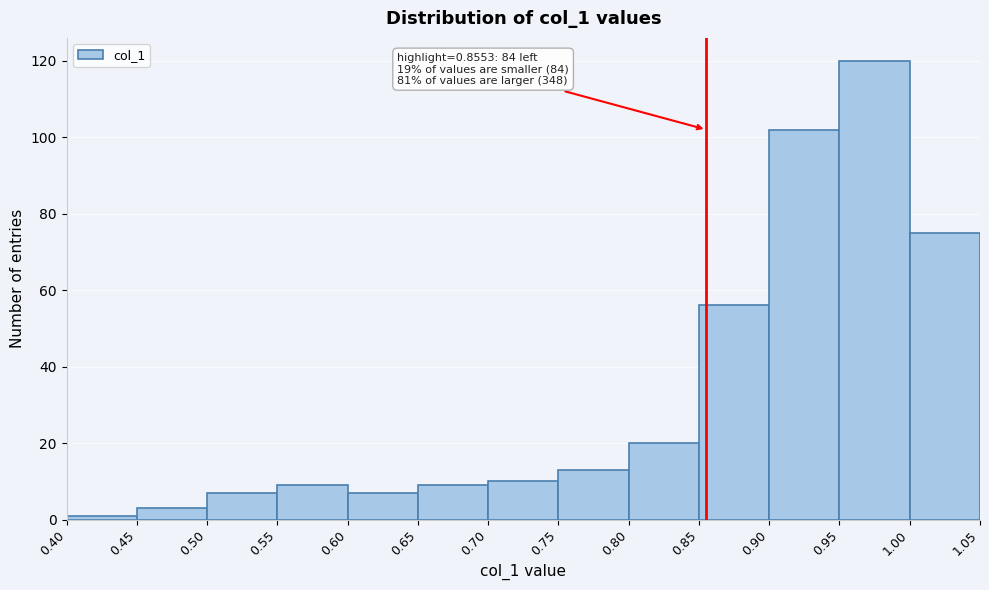

Over which range of the x-axis is the bar tallest?

0.95 to 1.00